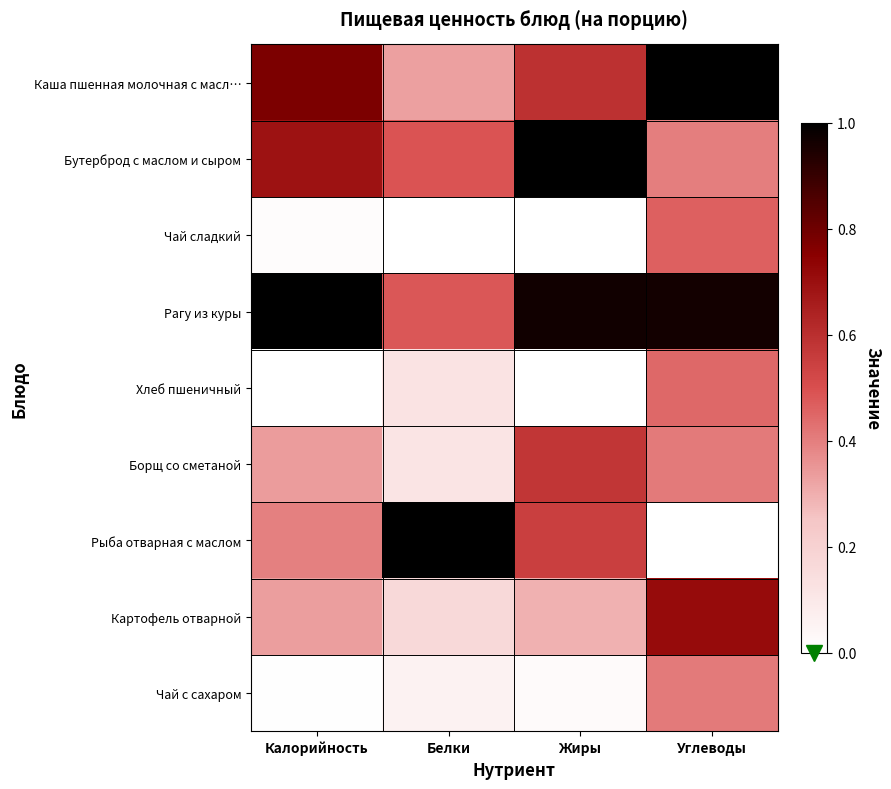

Count the number of data series in this chart.

9